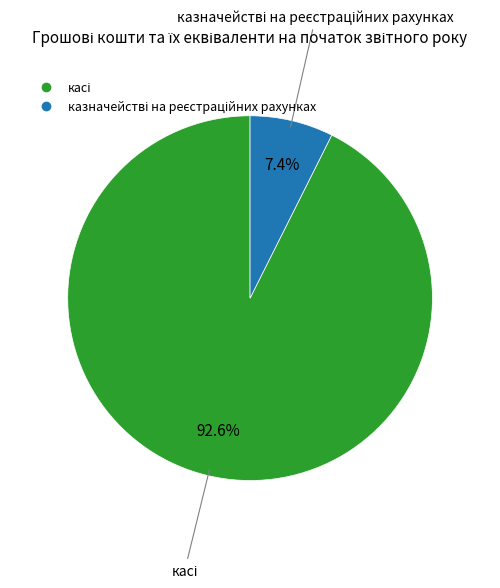

Is there any slice that represents more than half of the pie?

Yes